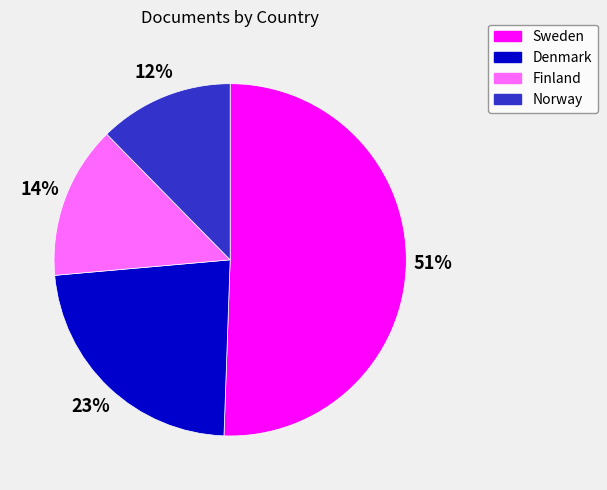

How many slices are in this pie chart?

4